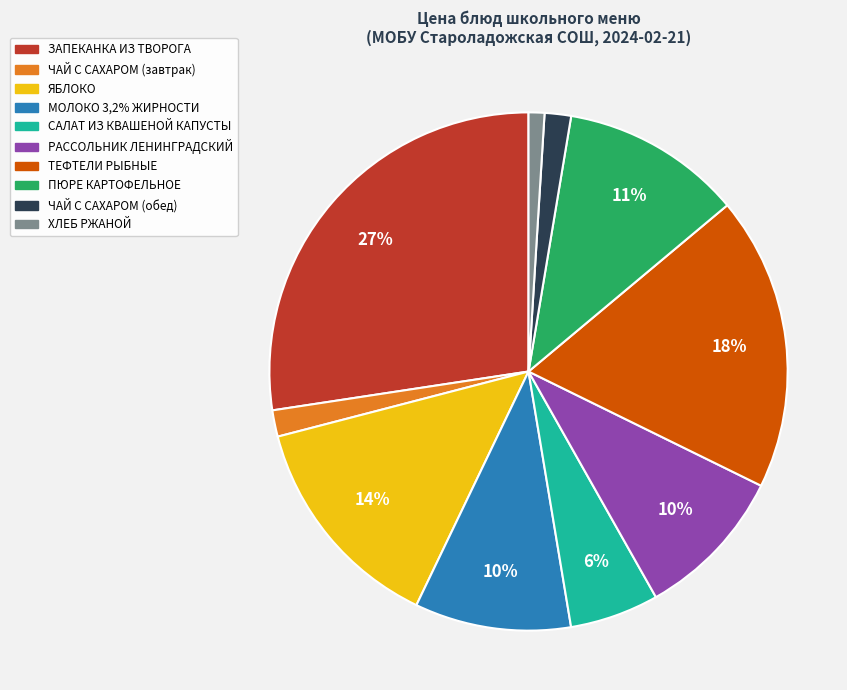

To the nearest percent, what portion does ПЮРЕ КАРТОФЕЛЬНОЕ represent?

11%